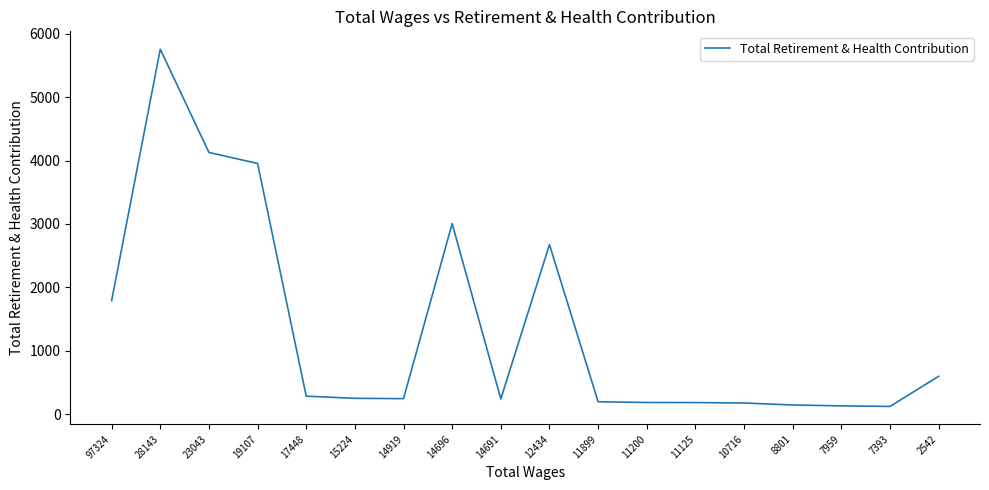

Is it true that the value at 97324 is 2694?

False